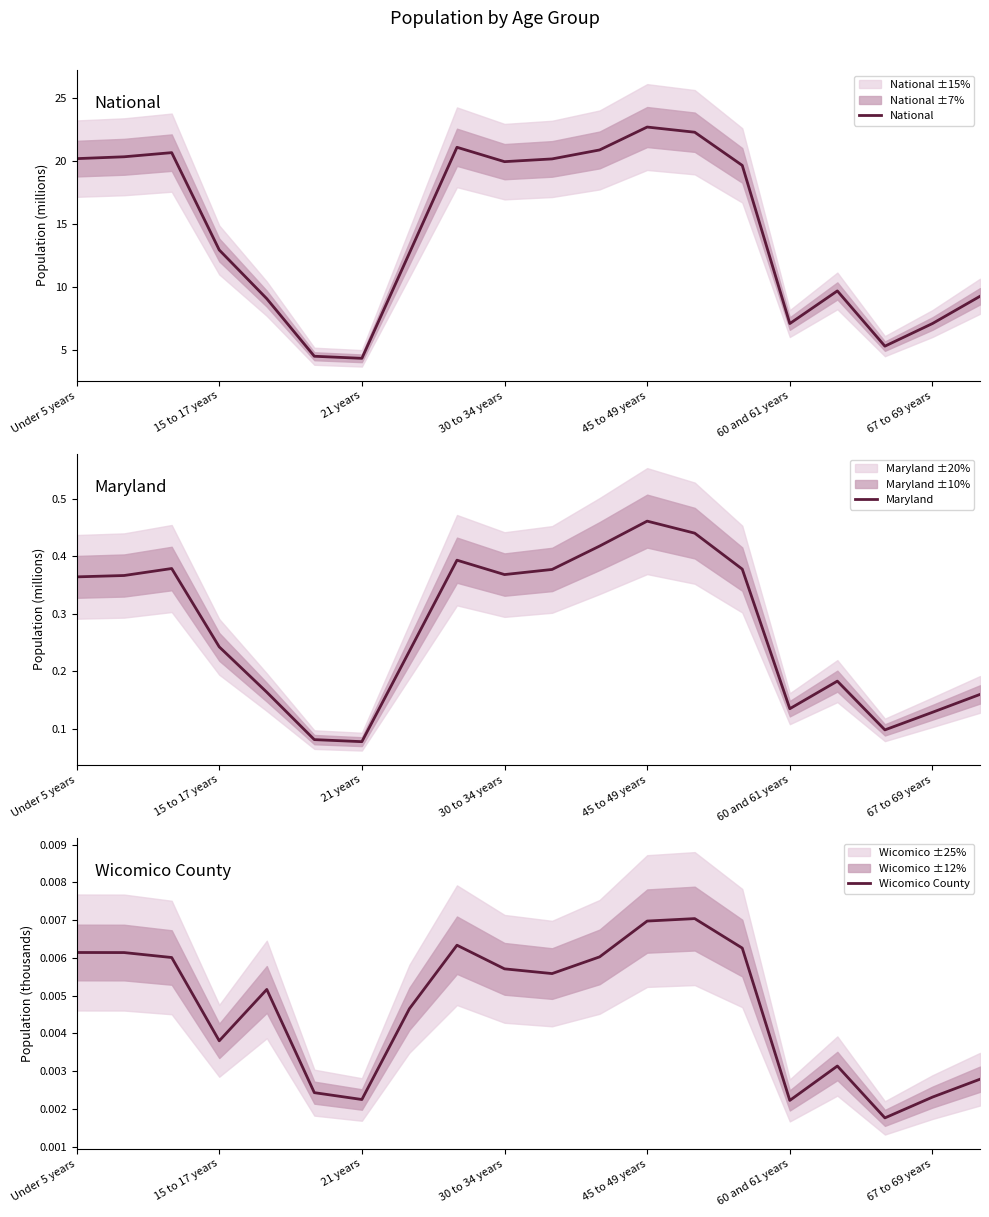

The value of National at Under 5 years is 32.0. True or false?

False